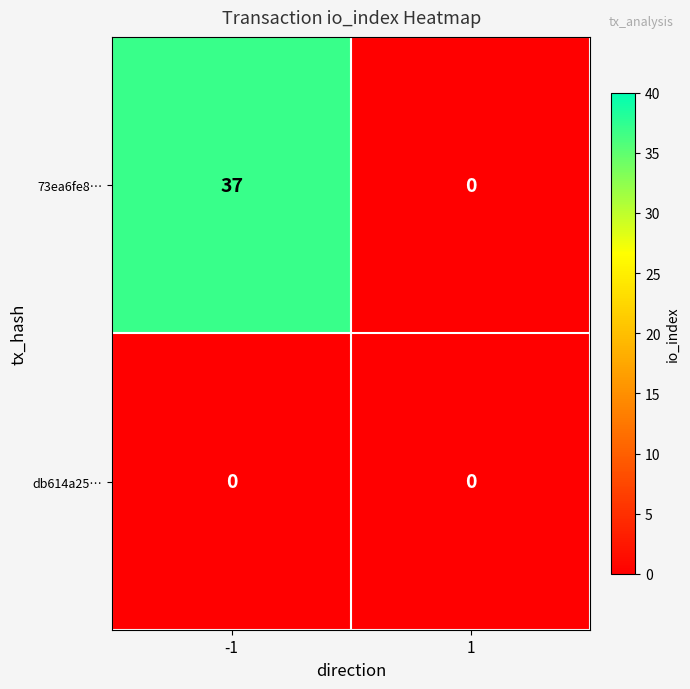

List the labels in order of 73ea6fe8… value, smallest first.

1, -1